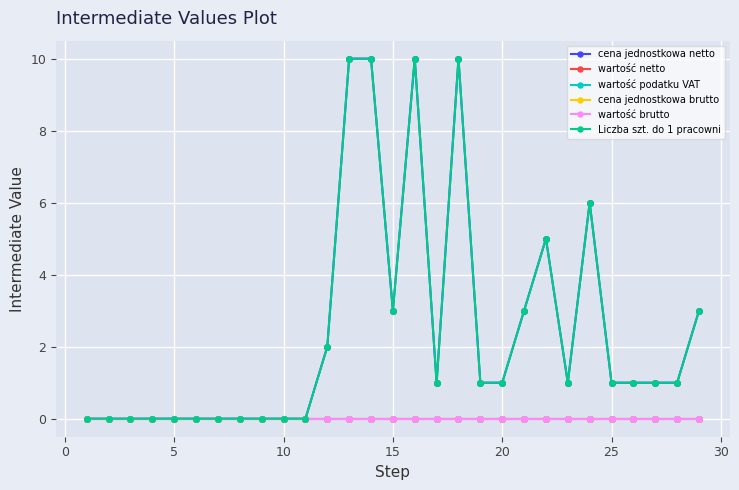

True or false: cena jednostkowa brutto and wartość netto intersect in this chart.

False